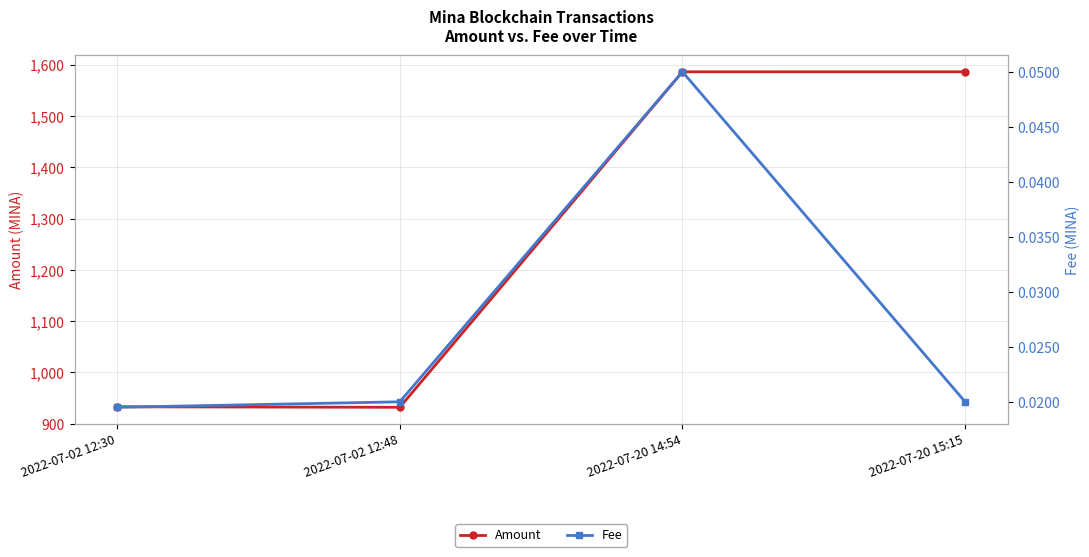

What is the label of the 4th point from the left?

2022-07-20 15:15